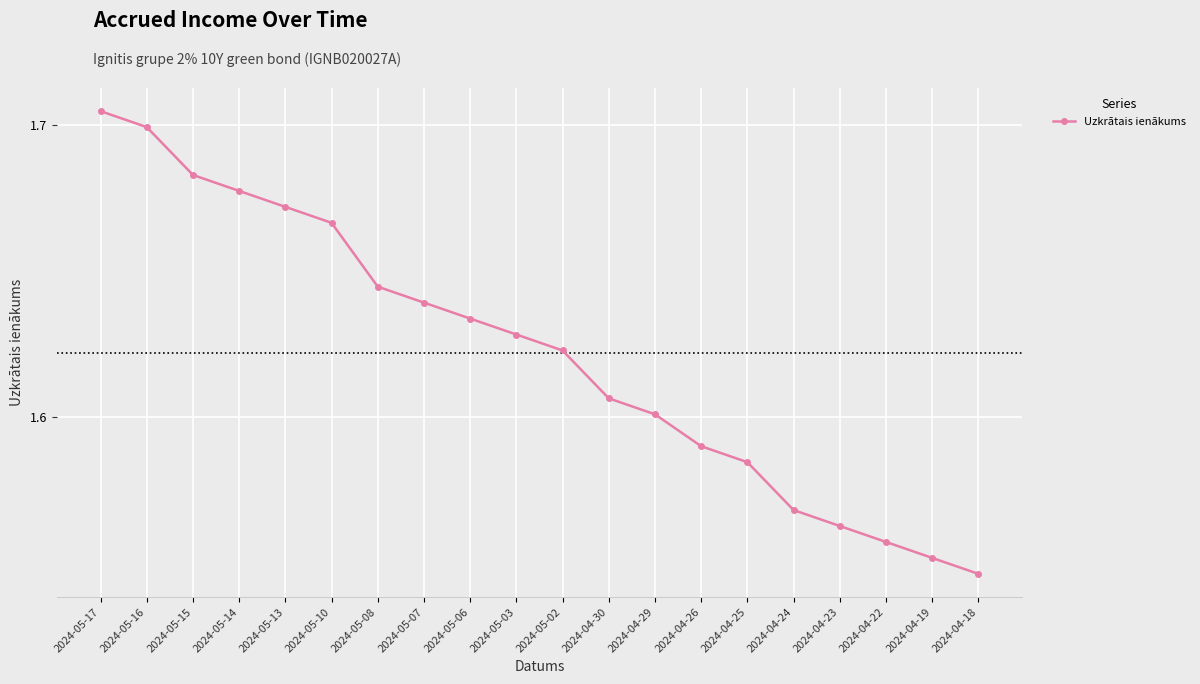

What is the label of the 4th point from the right?

2024-04-23